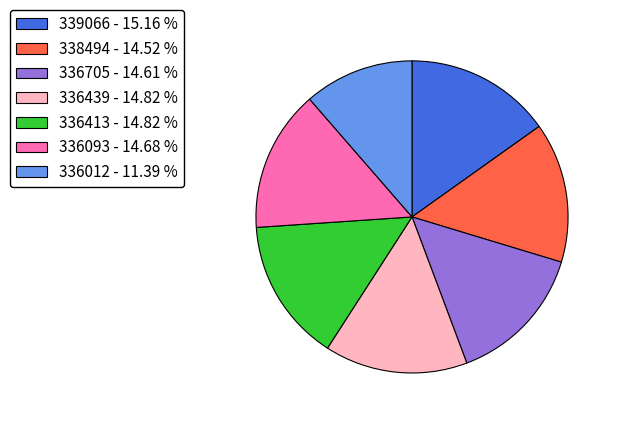

Which has a higher value, 336705 - 14.61 % or 336012 - 11.39 %?

336705 - 14.61 %